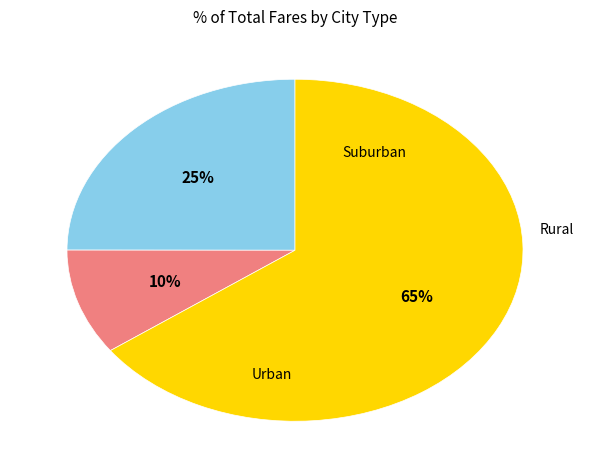

Is there a majority slice in this chart?

Yes